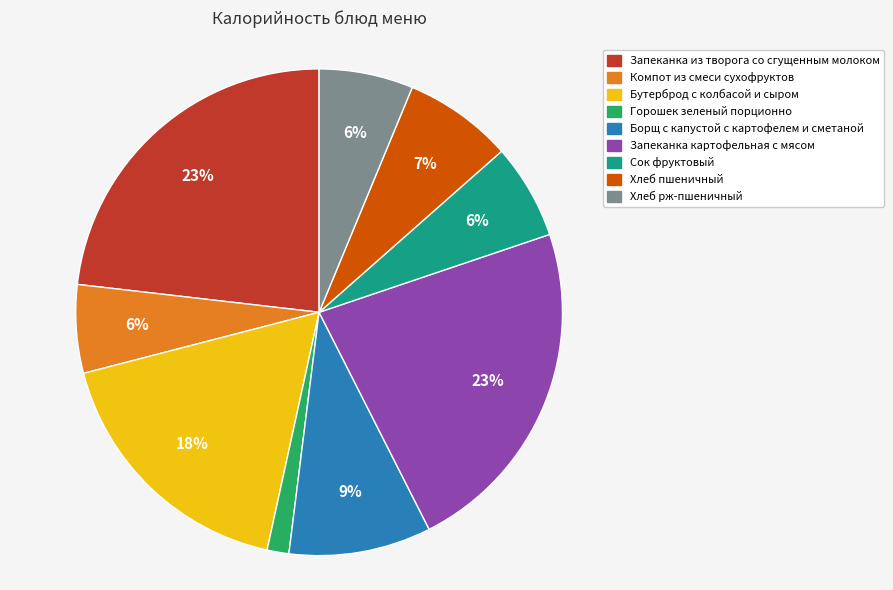

To the nearest percent, what percentage of the pie is Запеканка картофельная с мясом?

23%